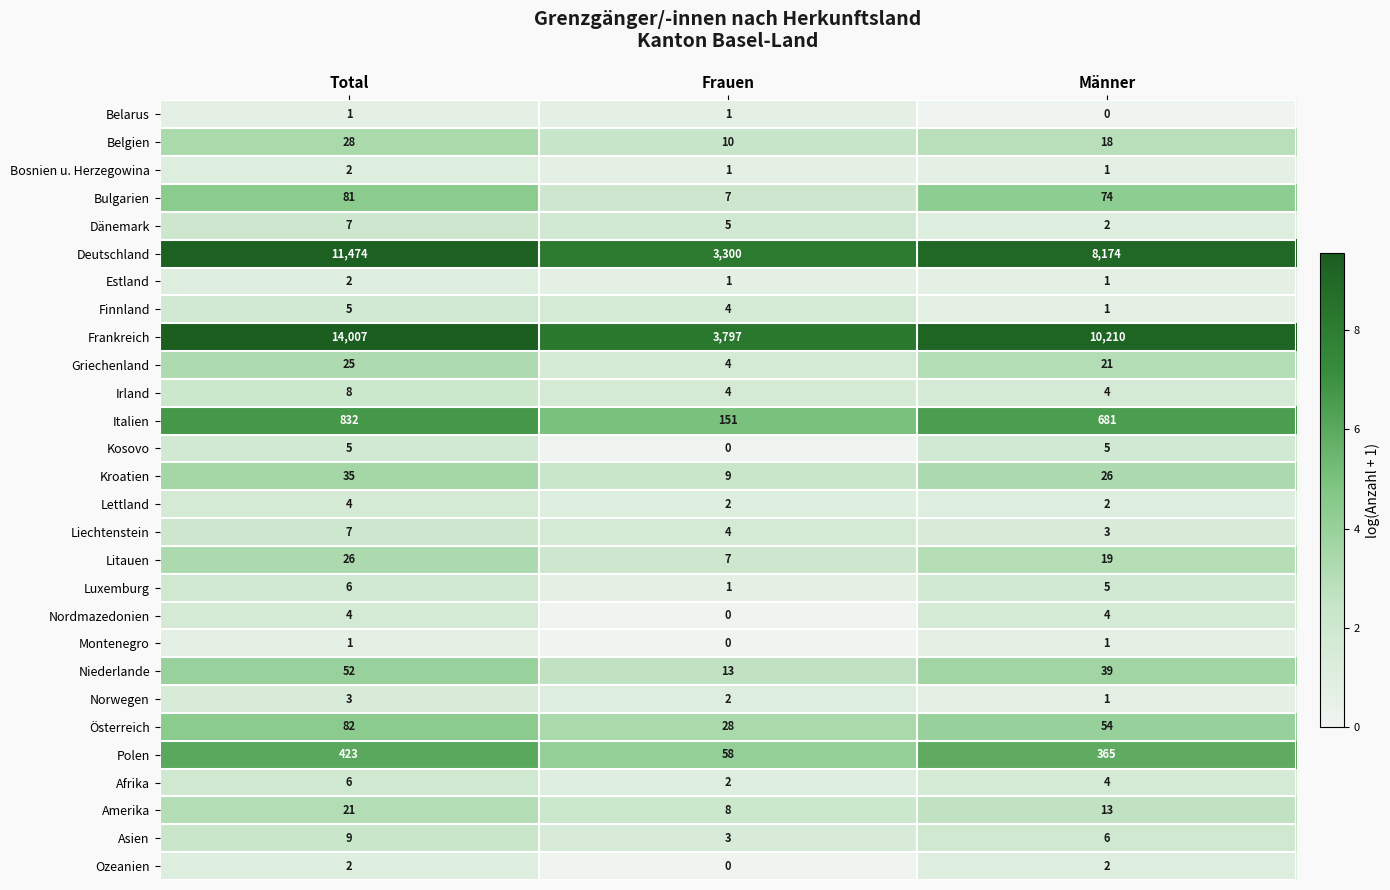

At which category does the chart reach its peak across all series?

Total